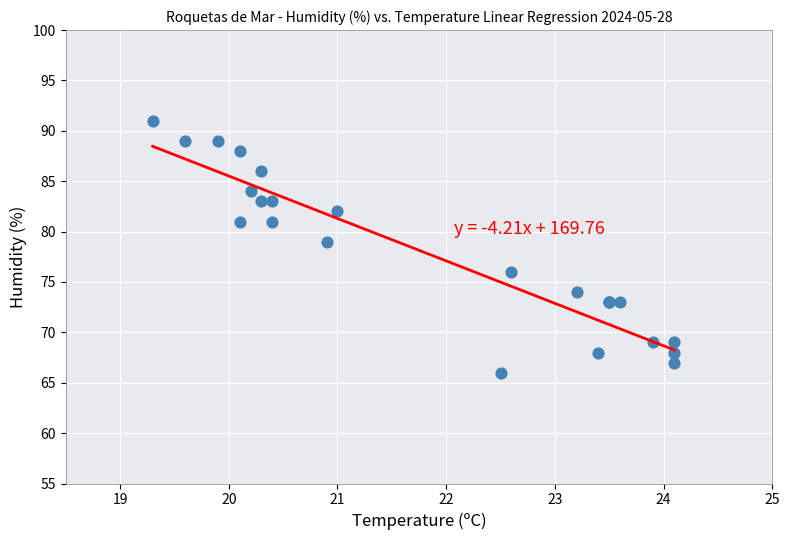

What Y value in the scatter plot is closest to 78?

79